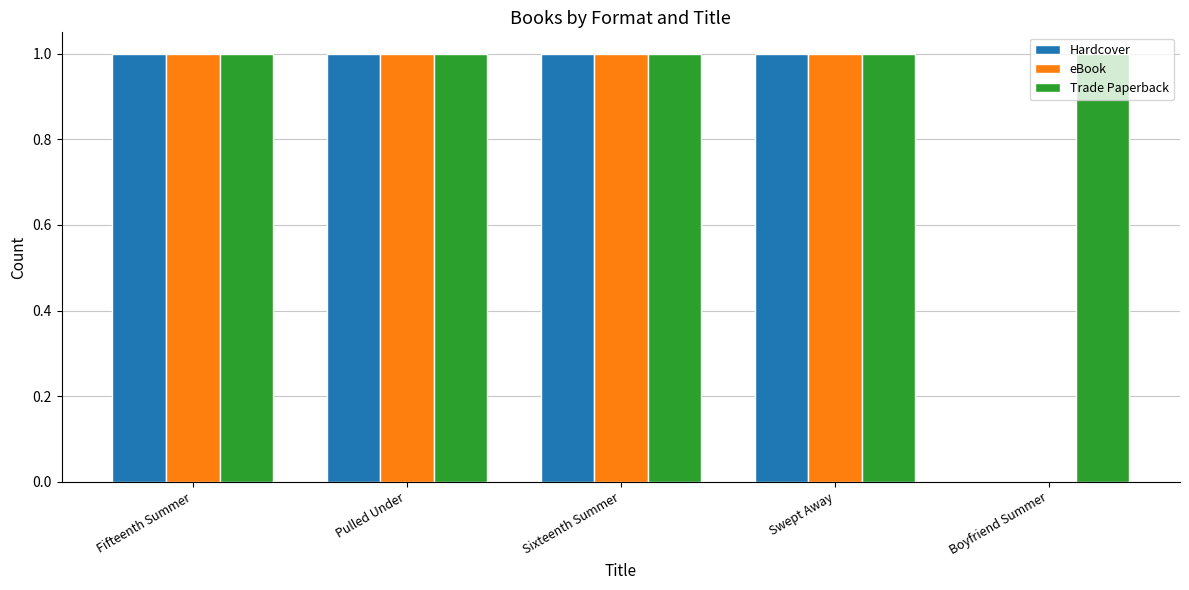

True or false: Hardcover has a value of 0 at Boyfriend Summer.

True